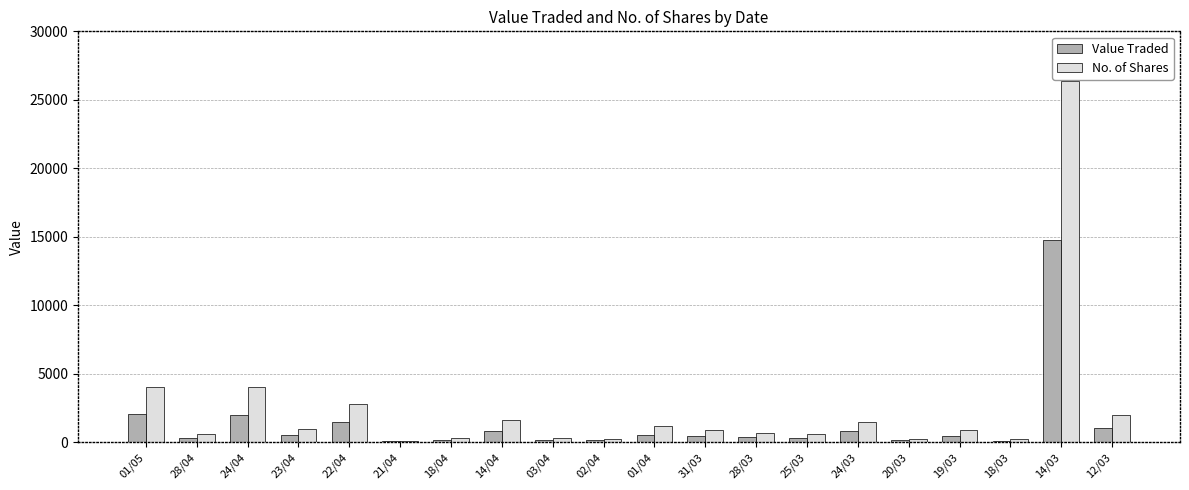

What is the greatest value displayed?

26386